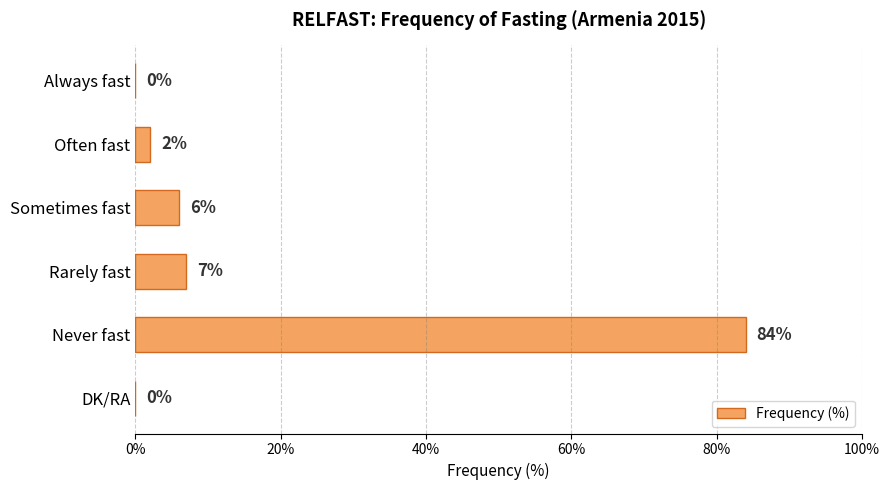

What is the change in value from Sometimes fast to Never fast?

+78